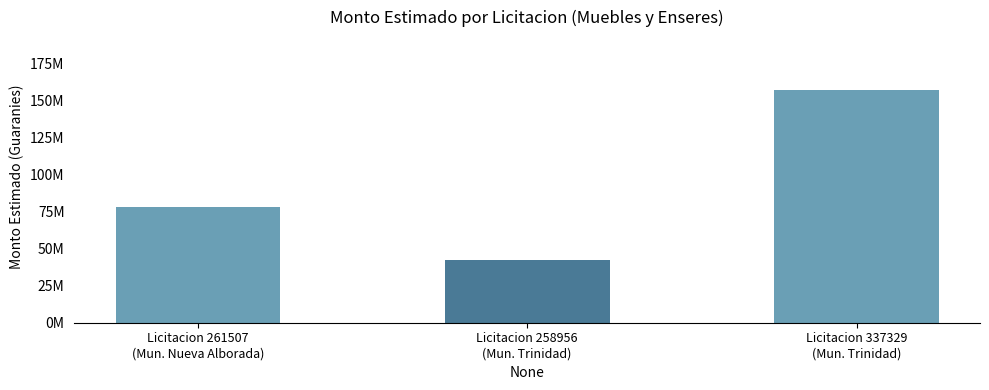

The chart shows a value of 78000000 at Licitacion 261507
(Mun. Nueva Alborada). True or false?

True